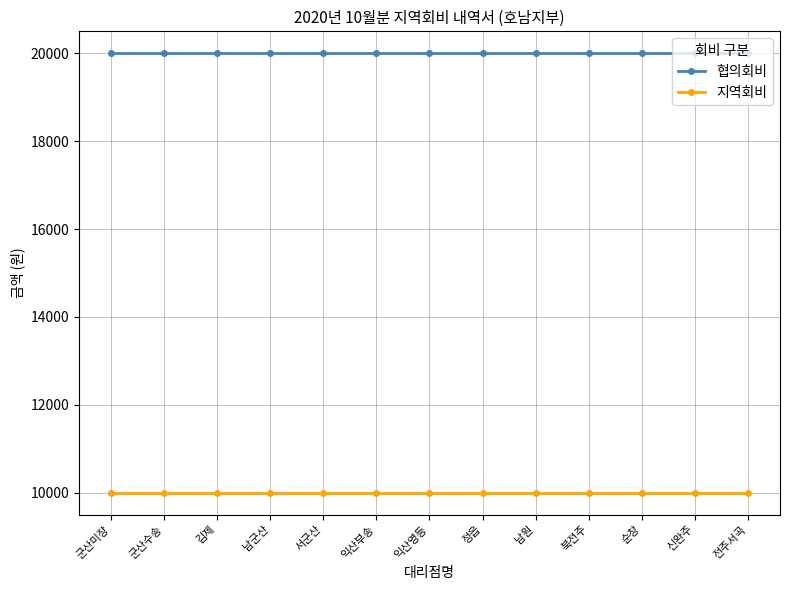

Is the value of 지역회비 at 군산미장 greater than the value of 협의회비 at 순창?

No